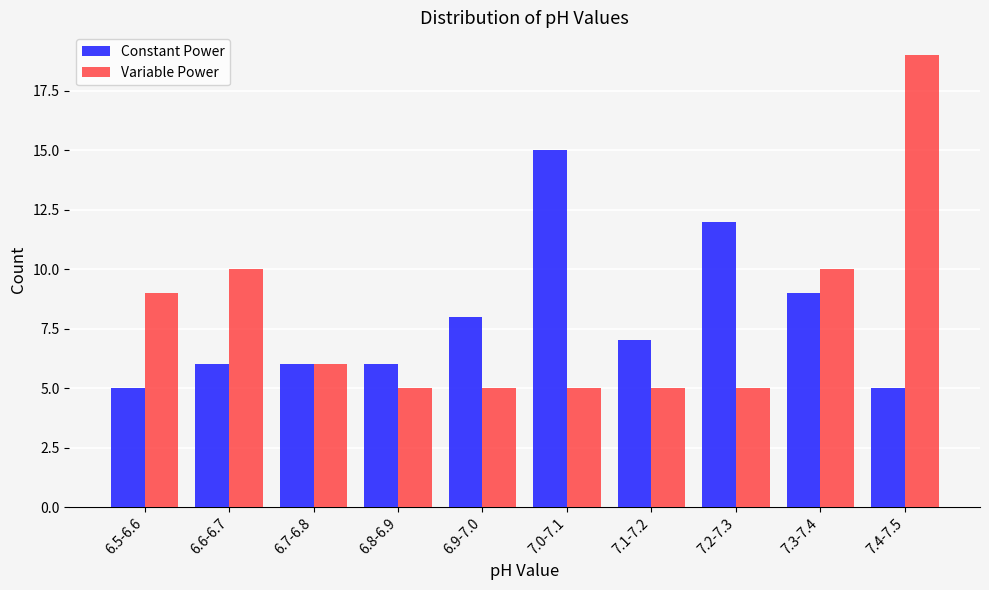

Reading right to left, list all the values displayed in this chart.

Constant Power: 5	9	12	7	15	8	6	6	6	5
Variable Power: 19	10	5	5	5	5	5	6	10	9